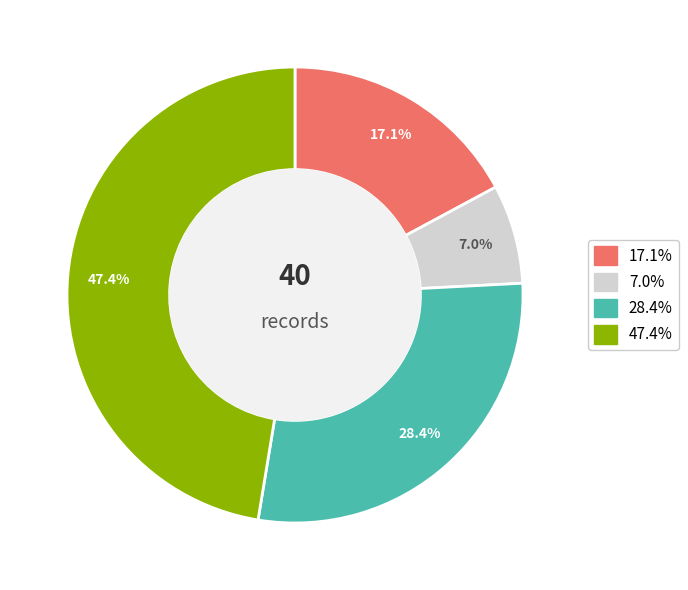

Is there any slice that represents more than half of the pie?

No